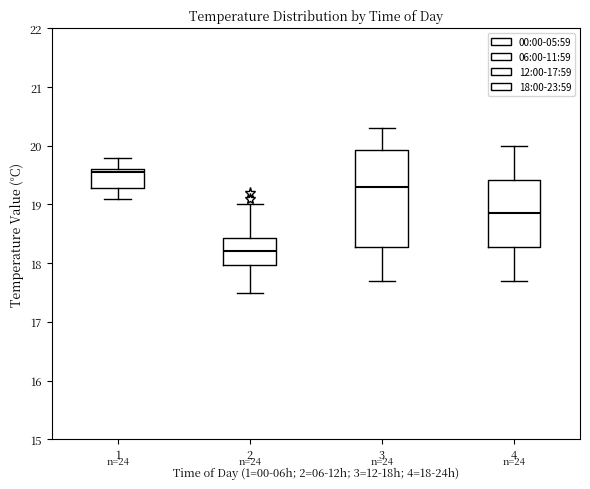

Where does the upper whisker of the box at x = 2 end on the y-axis? The values are not printed on the chart, so give them approximately, as read against the axis.

19.0